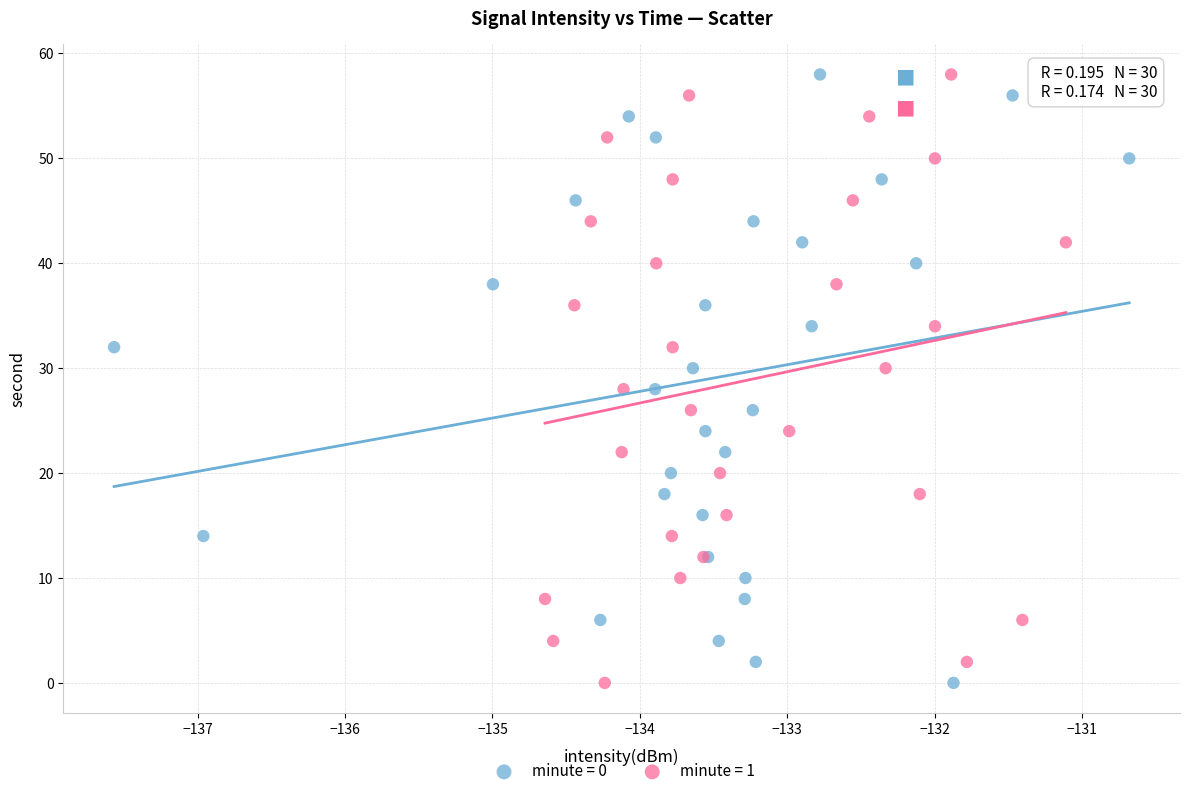

What are all the series names shown in the legend?

minute = 0, minute = 1